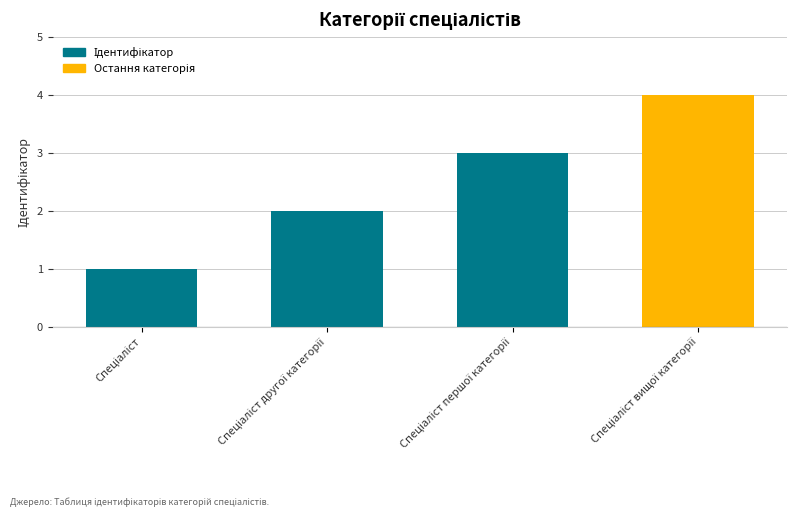

What is the sum of all values?

10